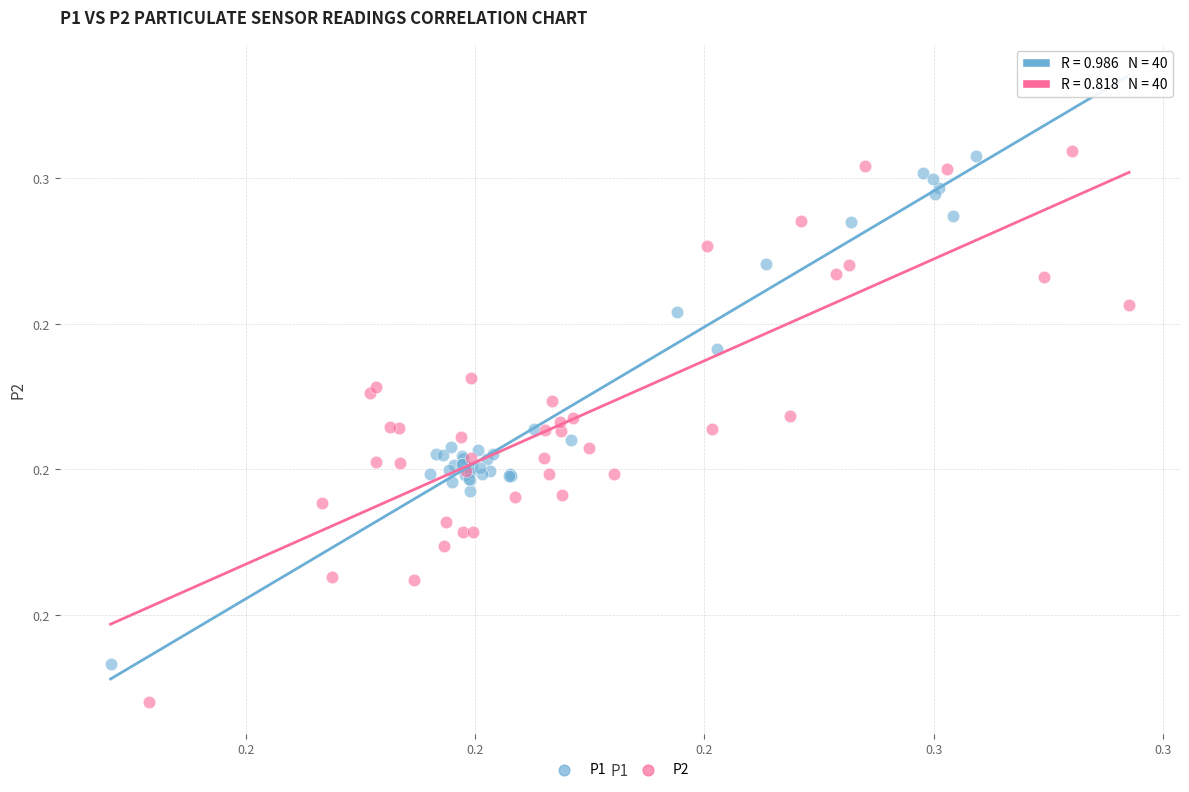

What are all the series names shown in the legend?

P1, P2